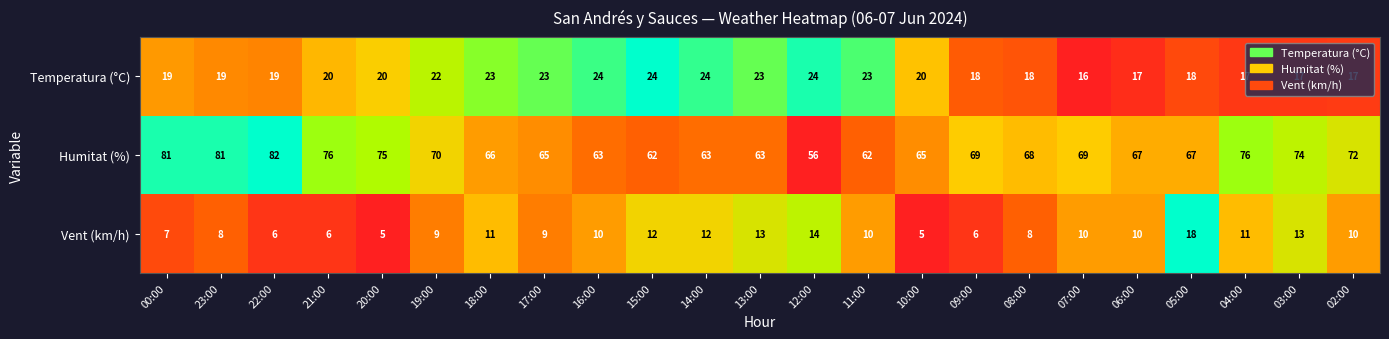

What is the average value of the Vent (km/h) series?

10